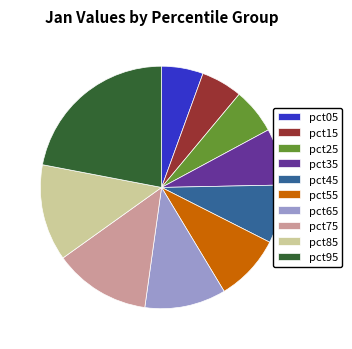

Count the number of slices in the pie.

10